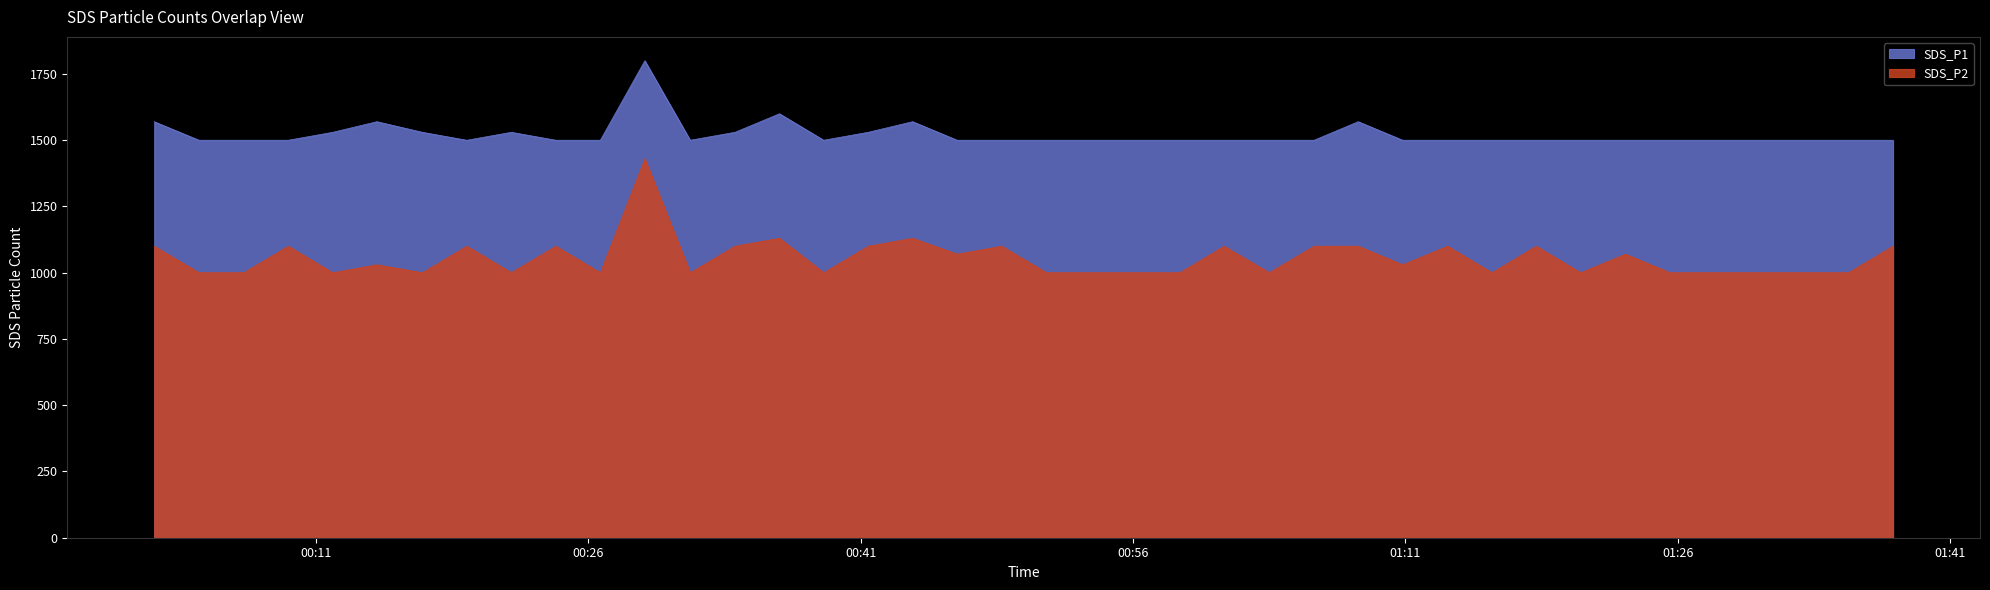

Which series has the largest total across all categories?

SDS_P1